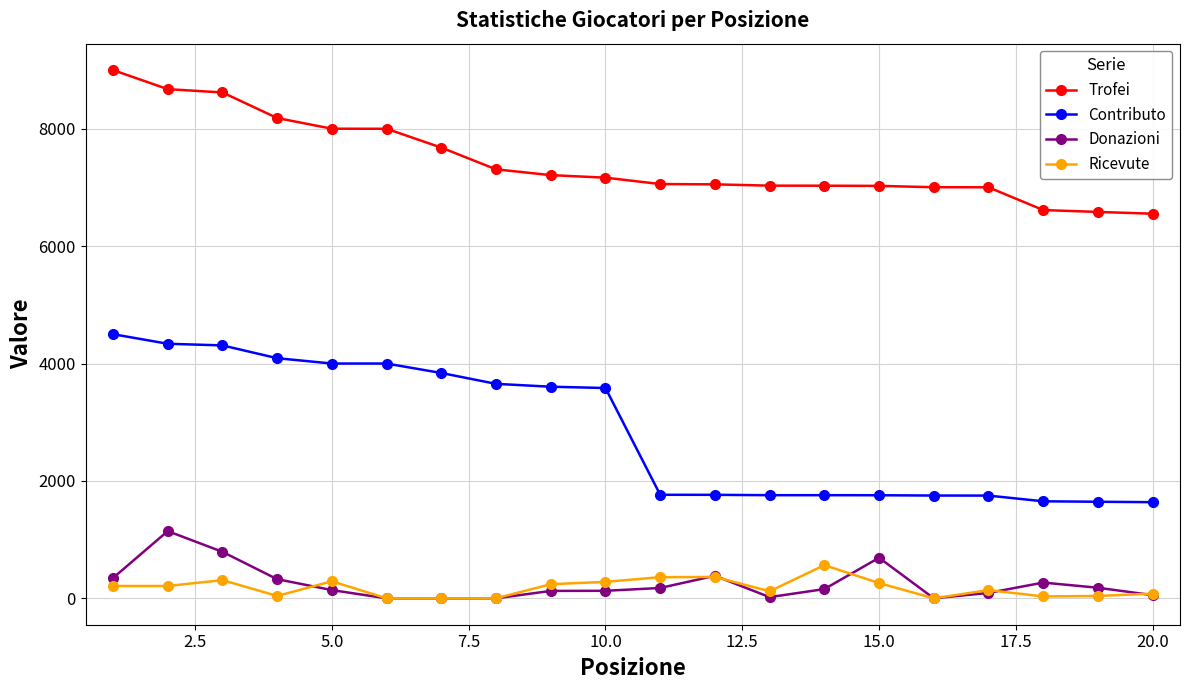

Which series has the largest range (max minus min)?

Contributo